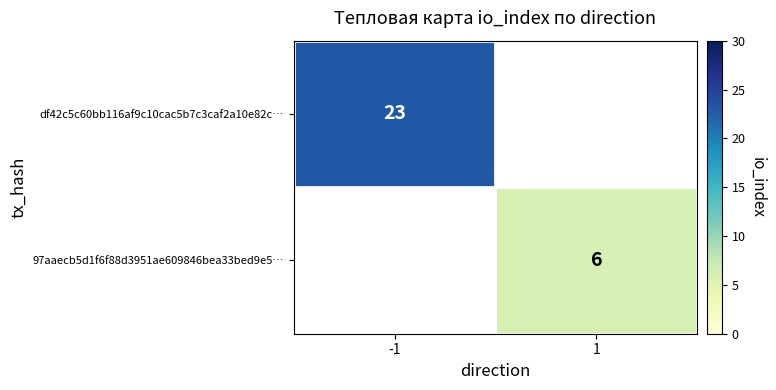

Is the value of 97aaecb5d1f6f88d3951ae609846bea33bed9e5… at 1 greater than the value of df42c5c60bb116af9c10cac5b7c3caf2a10e82c… at -1?

No